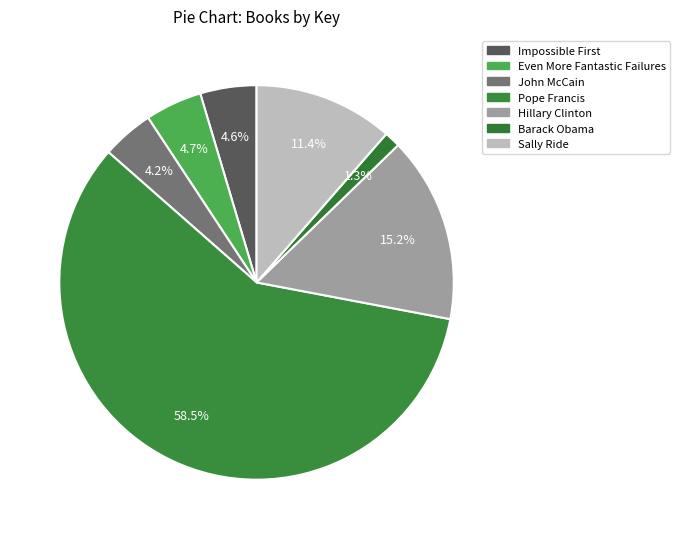

True or false: Barack Obama accounts for 1% of the total.

True